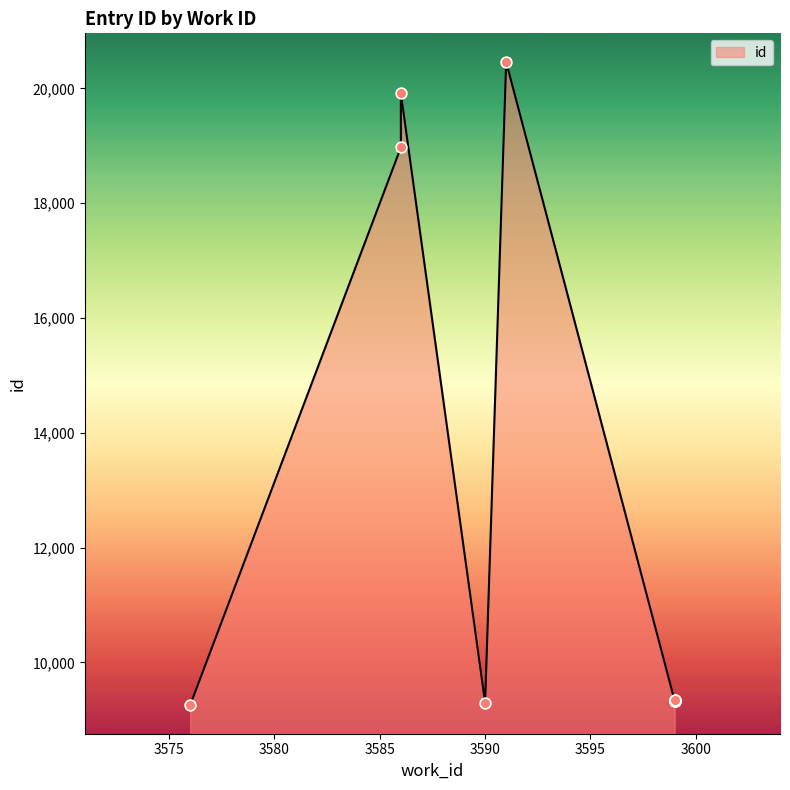

Which has a higher value, 3586 or 3586?

3586